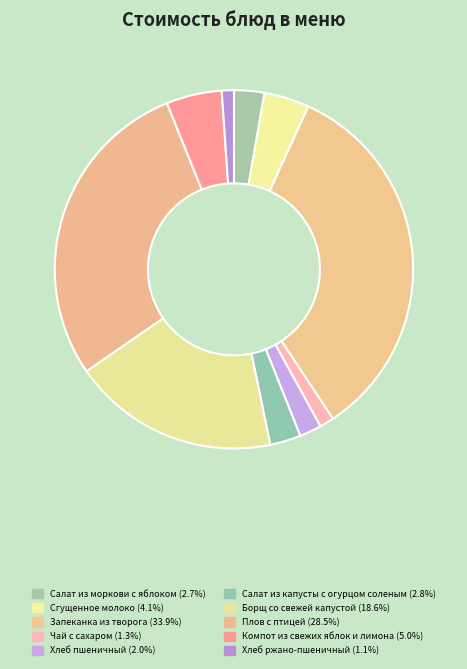

The Борщ со свежей капустой slice represents 19% of the pie. True or false?

True